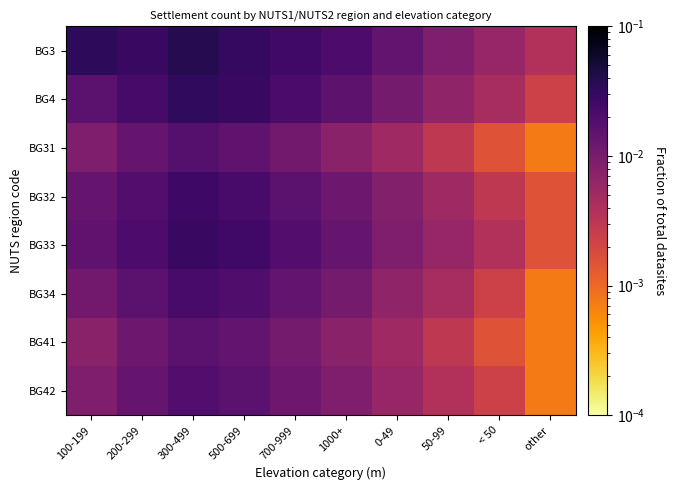

Reading left to right, transcribe all the data shown in this chart.

BG3: 100-199=0.0	200-299=0.0	300-499=0.0	500-699=0.0	700-999=0.0	1000+=0.0	0-49=0.0	50-99=0.0	< 50=0.0	other=0.0
BG4: 100-199=0.0	200-299=0.0	300-499=0.0	500-699=0.0	700-999=0.0	1000+=0.0	0-49=0.0	50-99=0.0	< 50=0.0	other=0.0
BG31: 100-199=0.0	200-299=0.0	300-499=0.0	500-699=0.0	700-999=0.0	1000+=0.0	0-49=0.0	50-99=0.0	< 50=0.0	other=0.0
BG32: 100-199=0.0	200-299=0.0	300-499=0.0	500-699=0.0	700-999=0.0	1000+=0.0	0-49=0.0	50-99=0.0	< 50=0.0	other=0.0
BG33: 100-199=0.0	200-299=0.0	300-499=0.0	500-699=0.0	700-999=0.0	1000+=0.0	0-49=0.0	50-99=0.0	< 50=0.0	other=0.0
BG34: 100-199=0.0	200-299=0.0	300-499=0.0	500-699=0.0	700-999=0.0	1000+=0.0	0-49=0.0	50-99=0.0	< 50=0.0	other=0.0
BG41: 100-199=0.0	200-299=0.0	300-499=0.0	500-699=0.0	700-999=0.0	1000+=0.0	0-49=0.0	50-99=0.0	< 50=0.0	other=0.0
BG42: 100-199=0.0	200-299=0.0	300-499=0.0	500-699=0.0	700-999=0.0	1000+=0.0	0-49=0.0	50-99=0.0	< 50=0.0	other=0.0